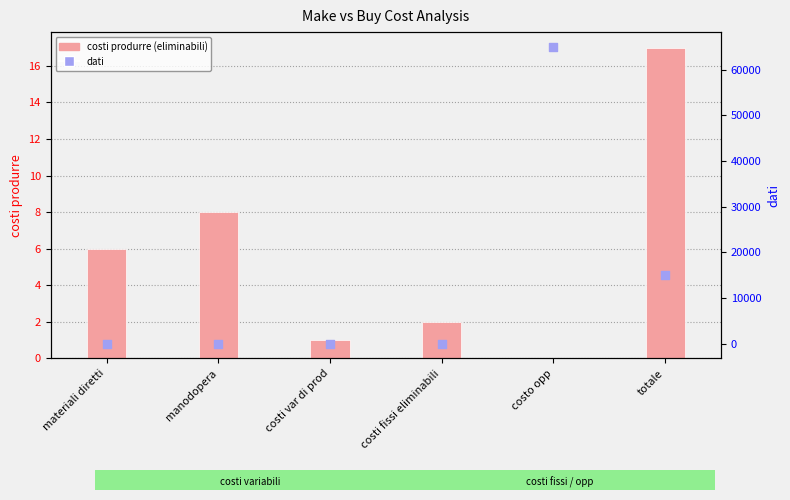

At which category is the sum across all series the highest?

costo opp